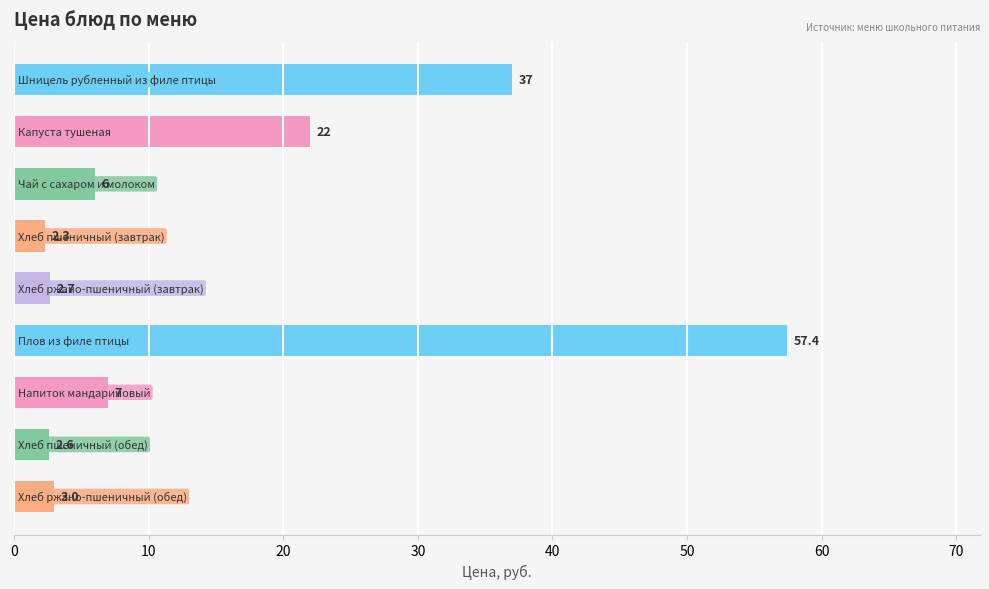

How many data points are less than 6?

4